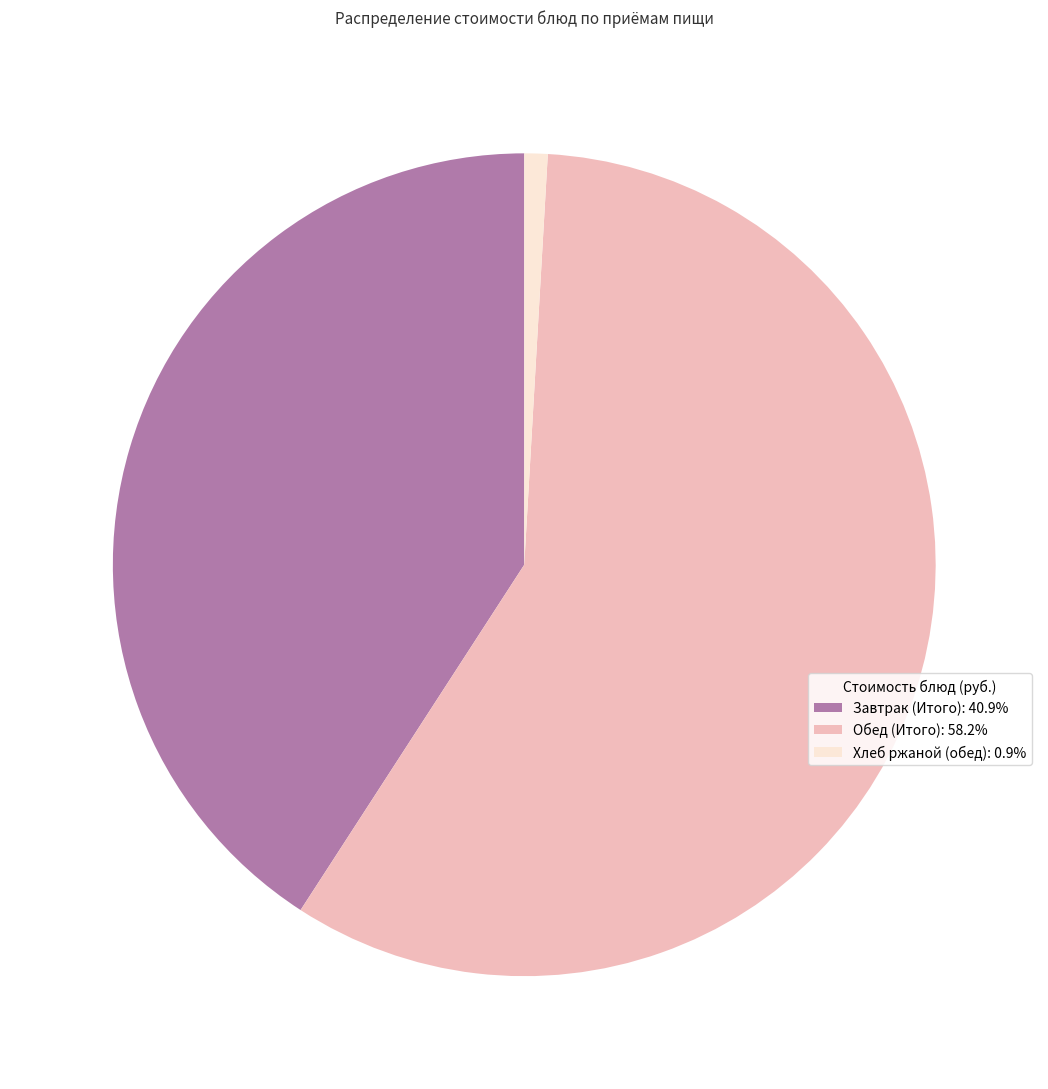

What is the ratio of the value at Завтрак (Итого): 40.9% to the value at Обед (Итого): 58.2%?

0.7